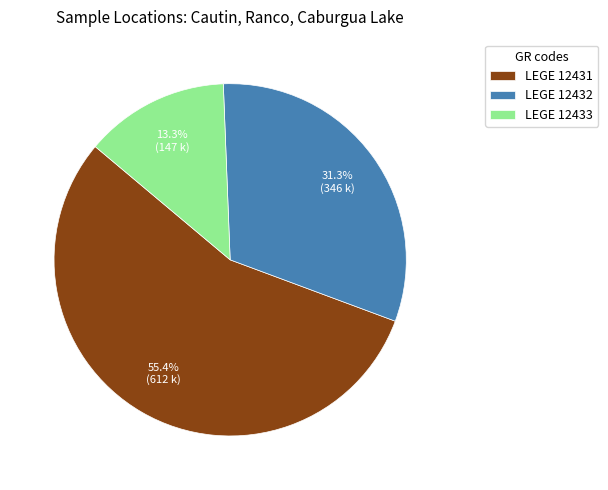

What is the largest slice in the pie chart?

LEGE 12431